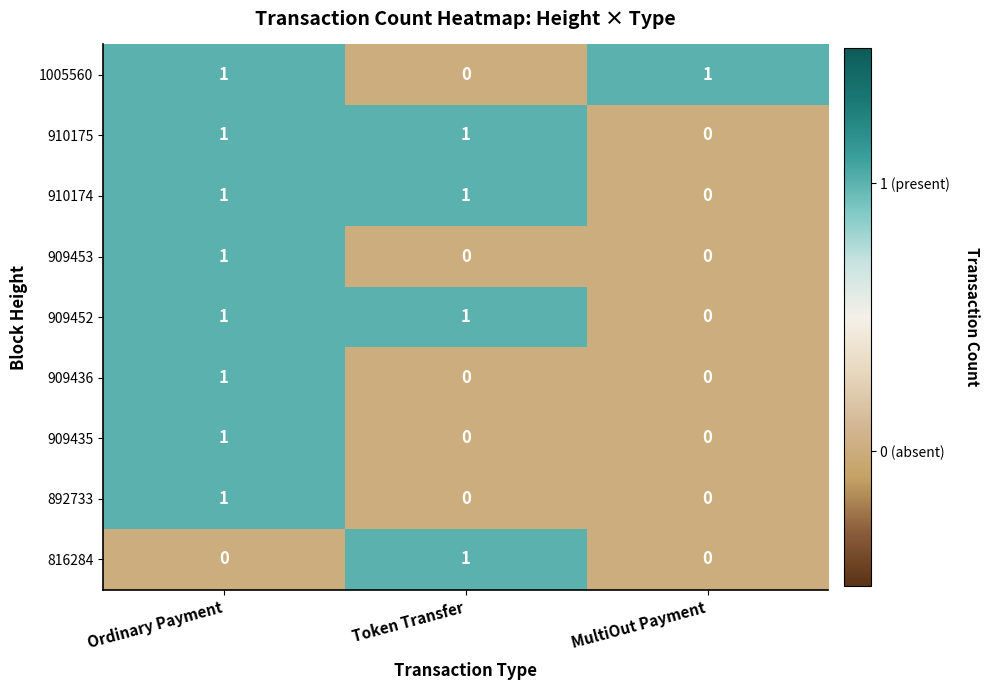

What is the difference between the highest and lowest values at MultiOut Payment?

1